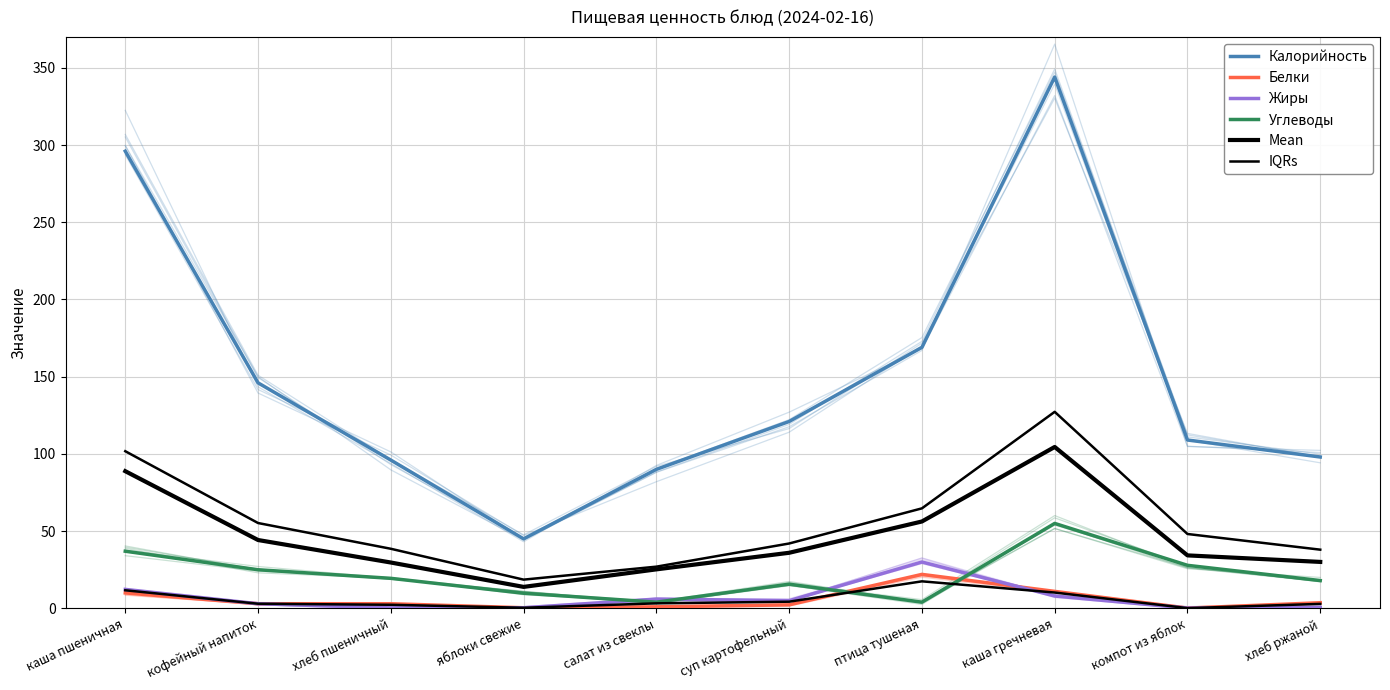

What is the average value of the Mean series?

46.3